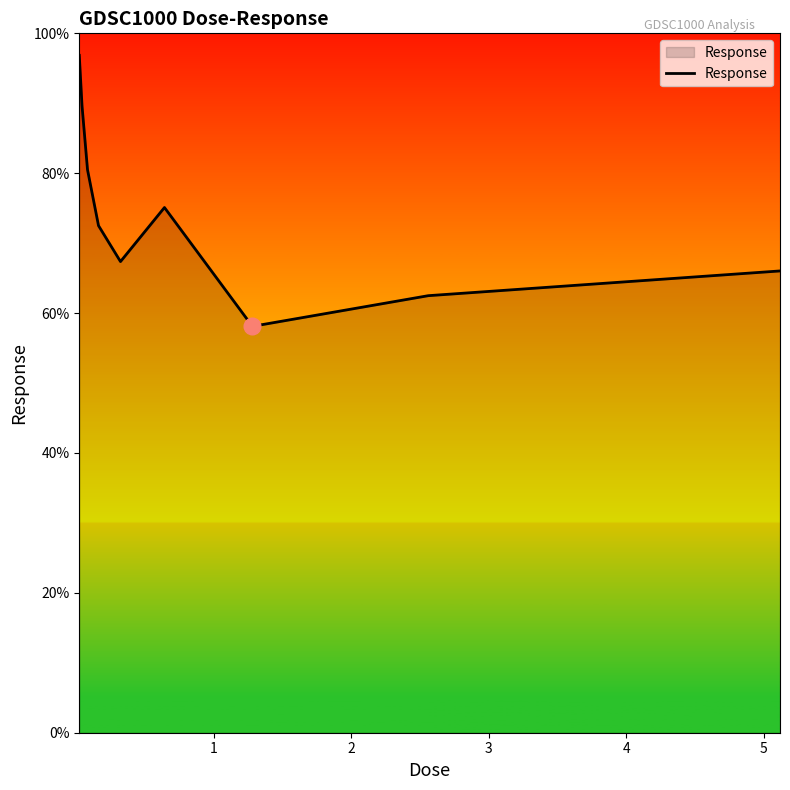

What is the greatest value displayed?

96.9